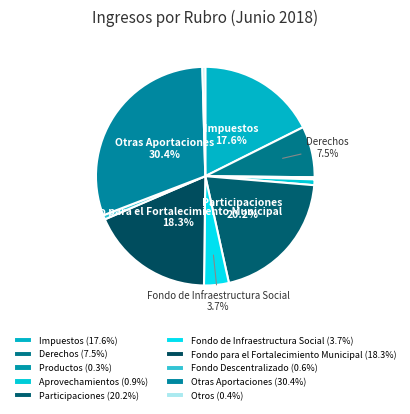

To the nearest percent, what is the difference between the largest and smallest slice percentages?

30%